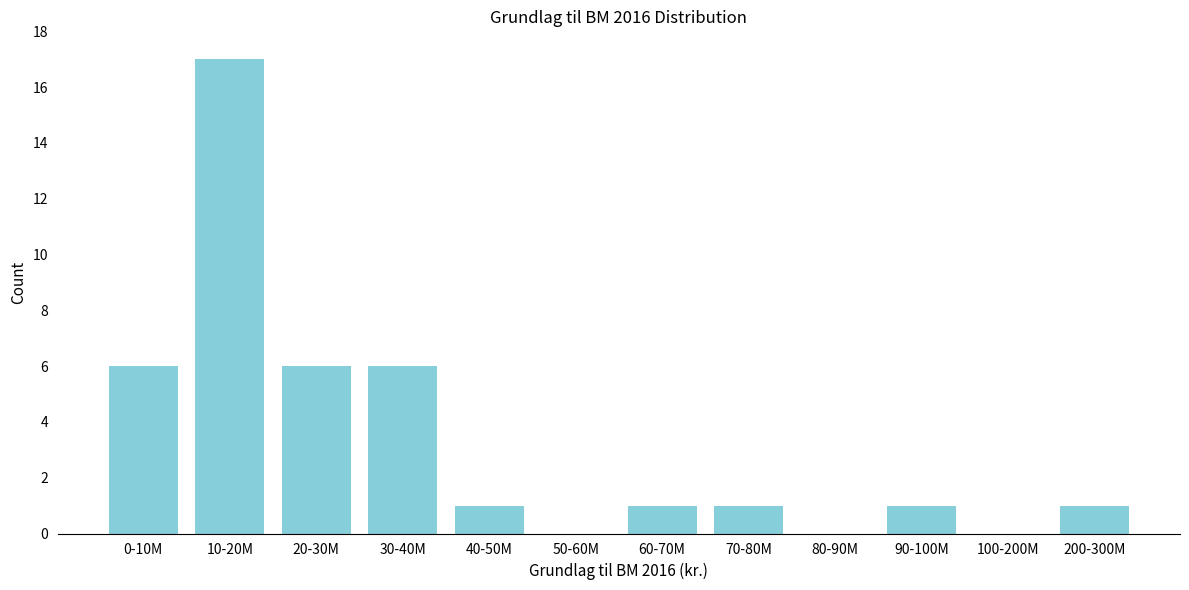

Reading left to right, transcribe all the data shown in this chart.

0-10M=6	10-20M=17	20-30M=6	30-40M=6	40-50M=1	50-60M=0	60-70M=1	70-80M=1	80-90M=0	90-100M=1	100-200M=0	200-300M=1